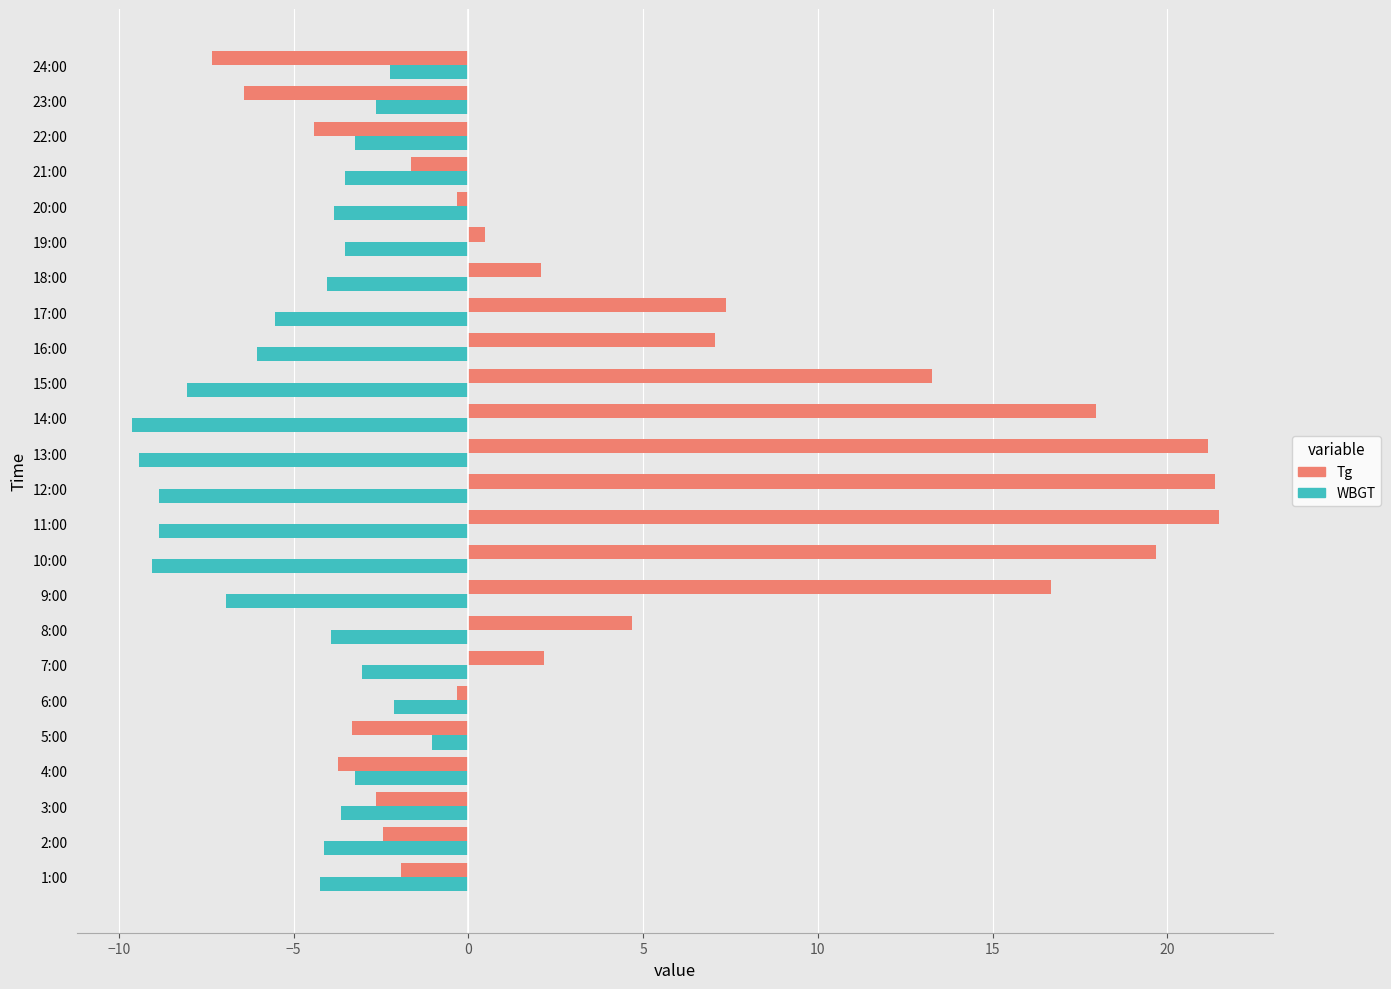

Is it true that Tg equals 12.6 at 13:00?

False